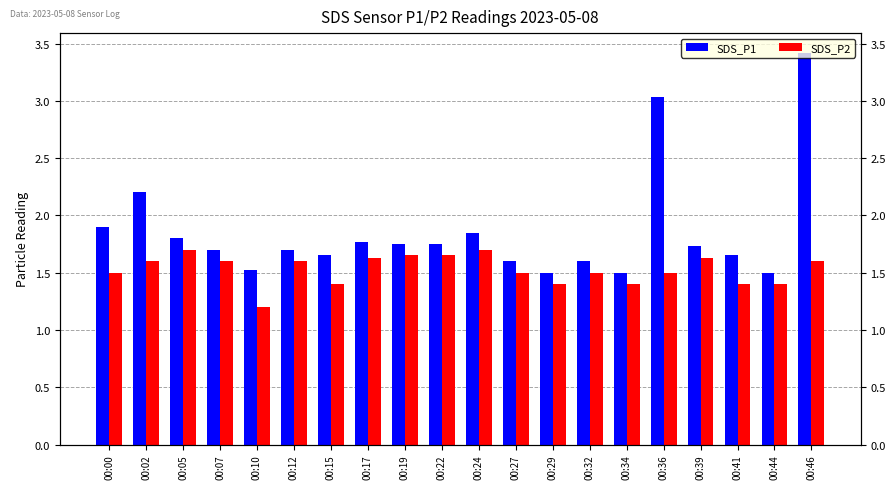

True or false: SDS_P1 has a value of 0.8 at 00:27.

False